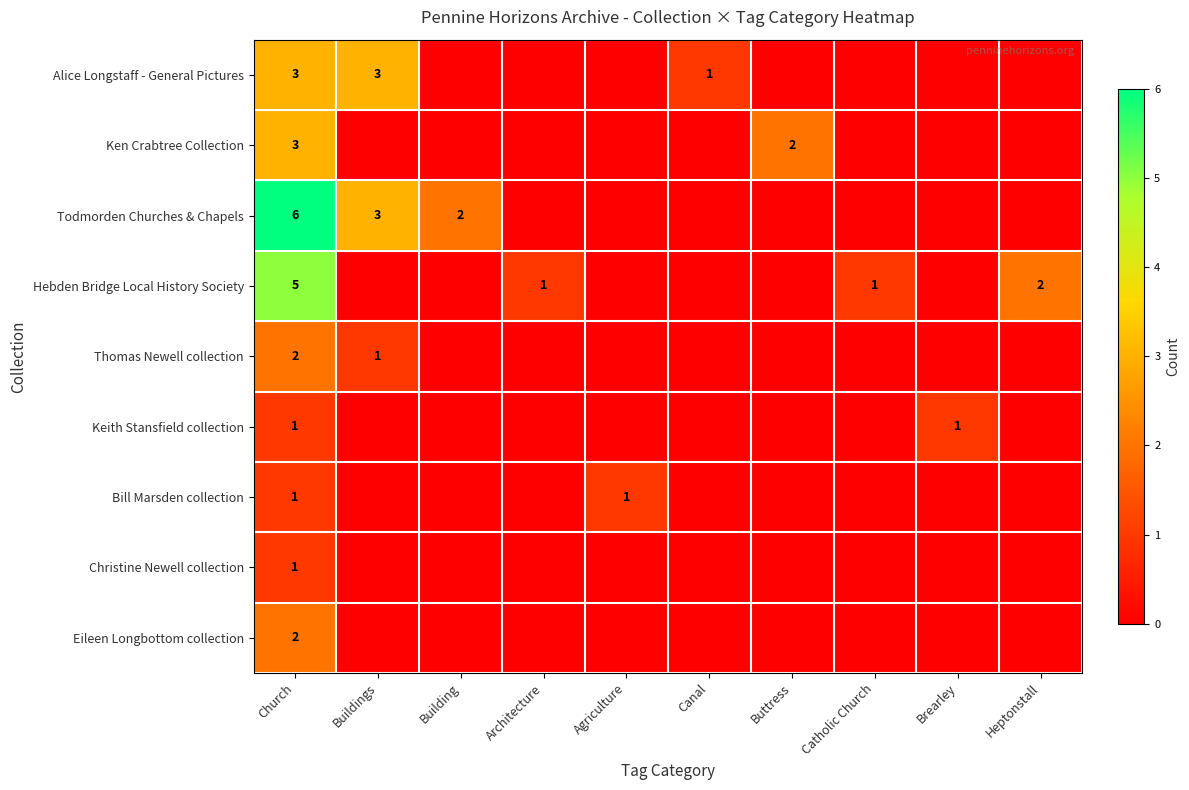

At which category is the sum across all series the highest?

Church